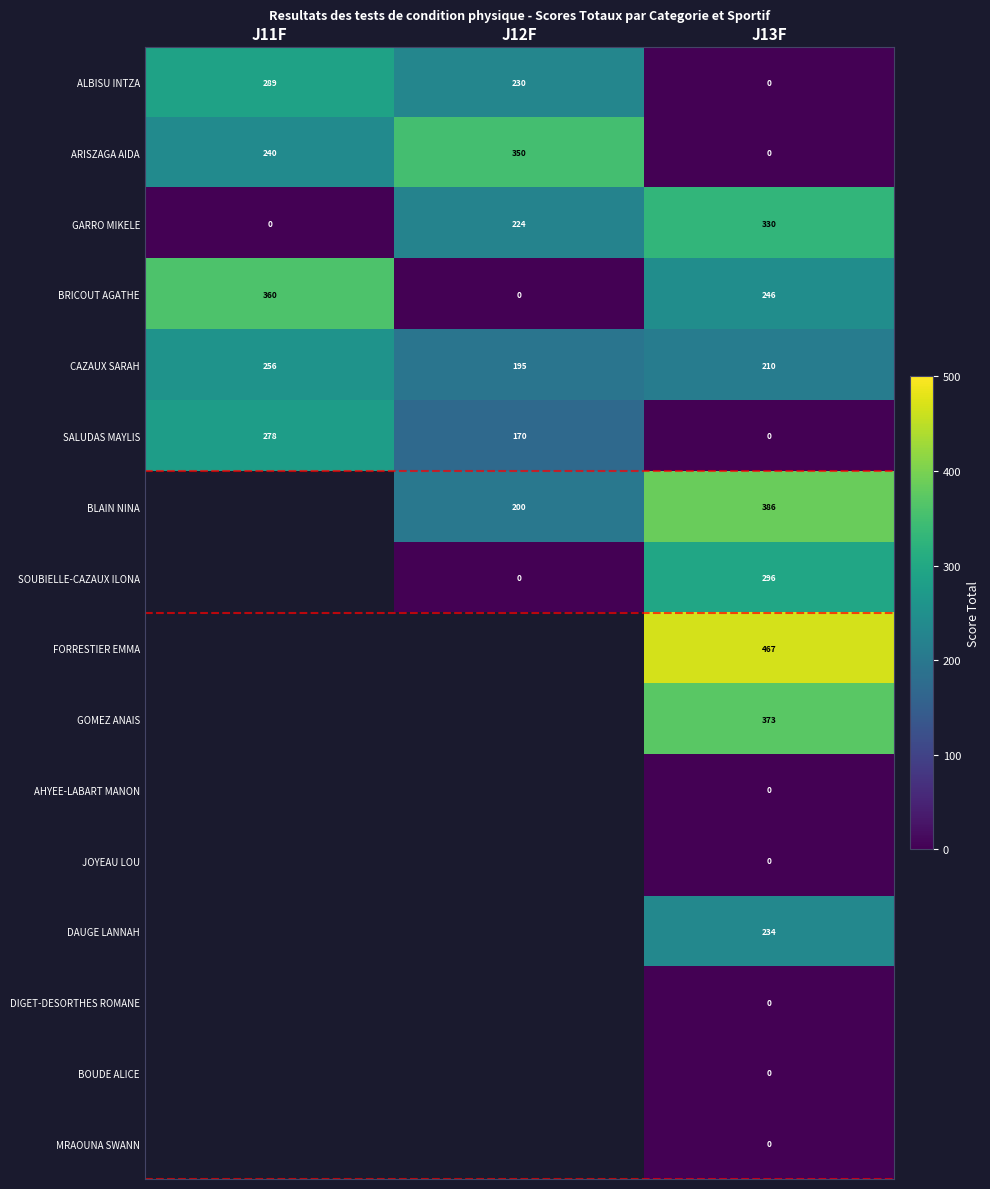

How many distinct data groups are displayed?

16